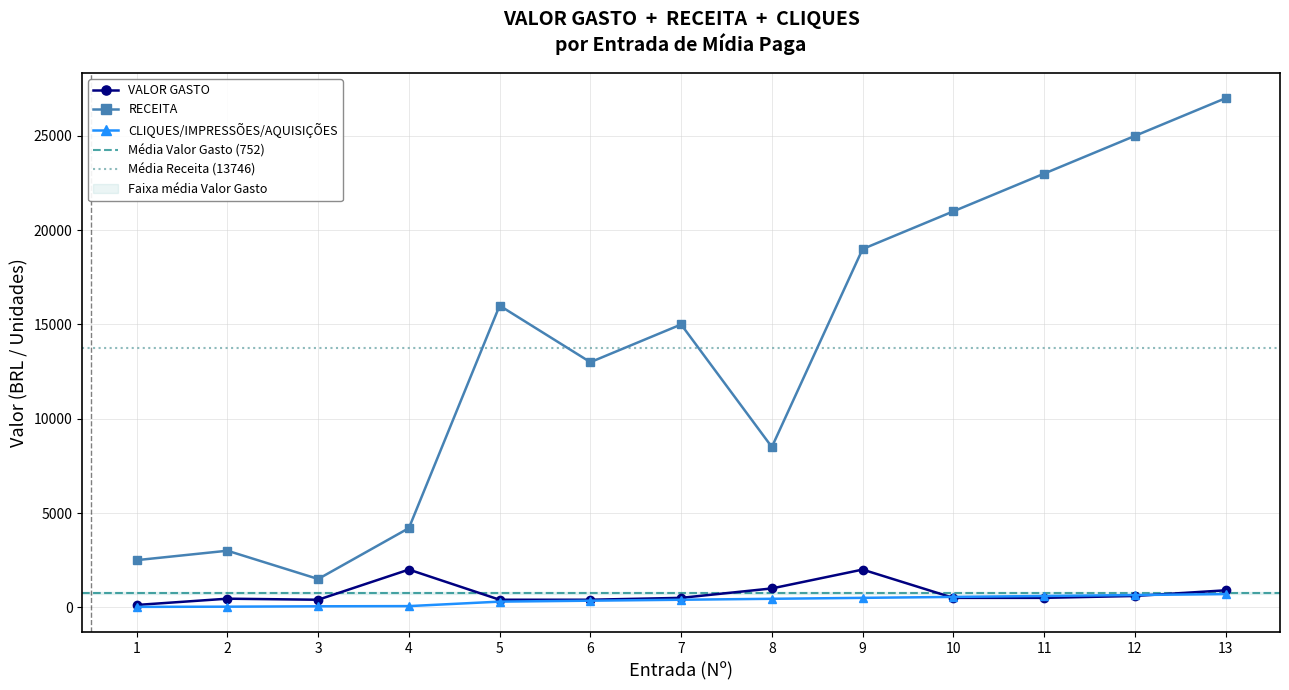

At which category is the sum across all series the highest?

13